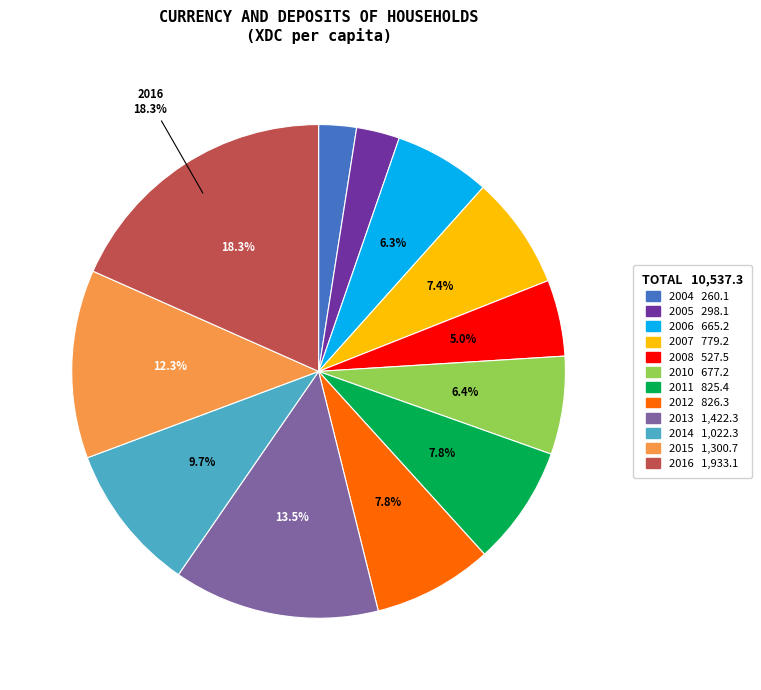

Is it true that 2004 is 2% of the pie?

True